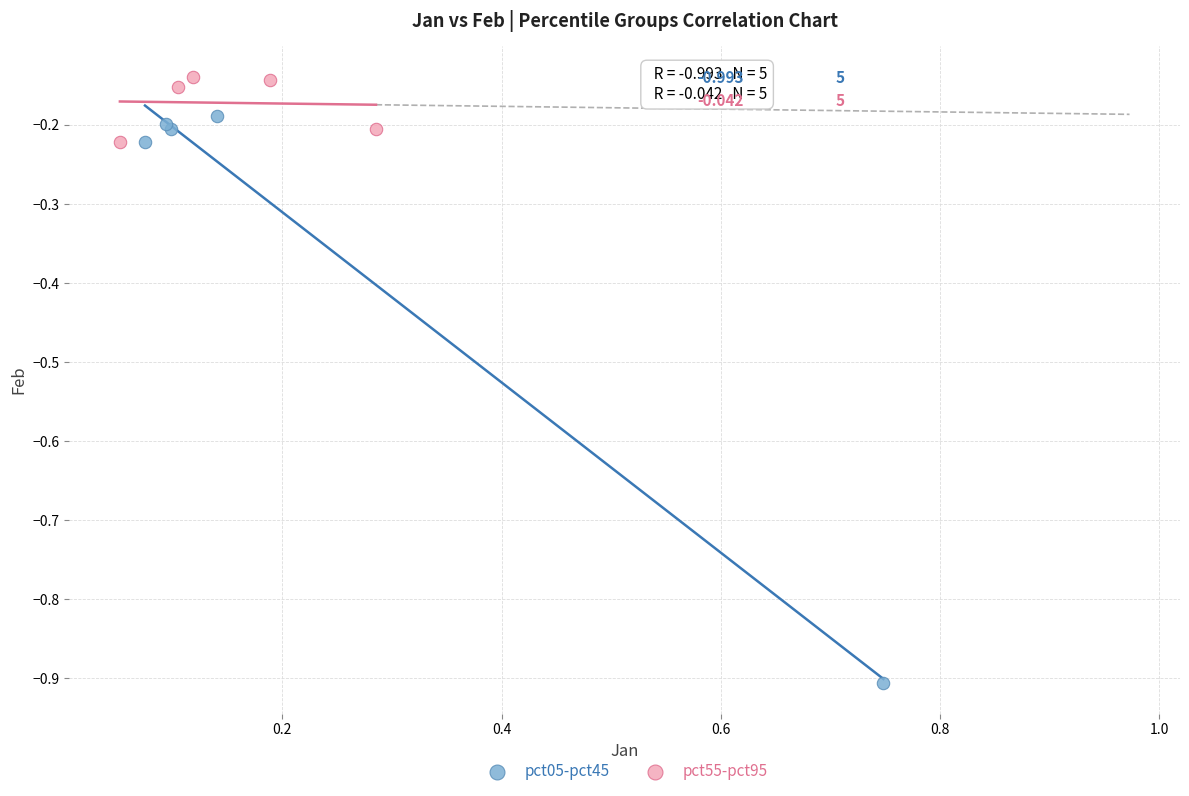

Which series reaches the minimum Y coordinate?

pct05-pct45